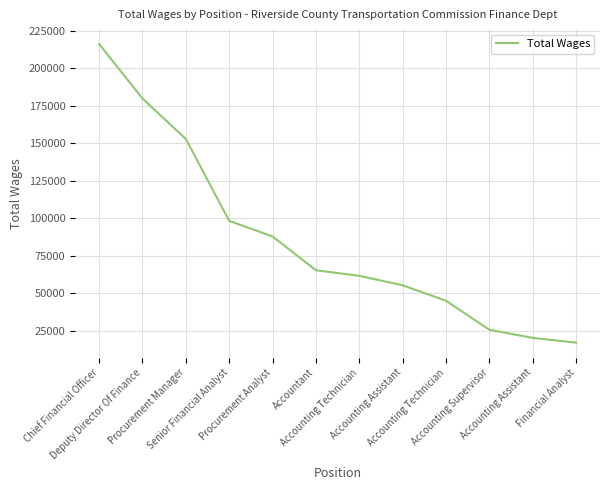

The chart shows a value of 87721 at Procurement Analyst. True or false?

True